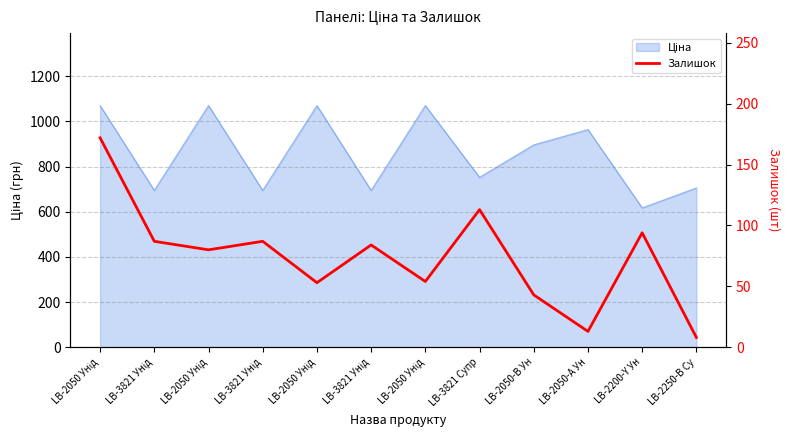

At which category does the chart reach its minimum across all series?

LB-2250-В Су